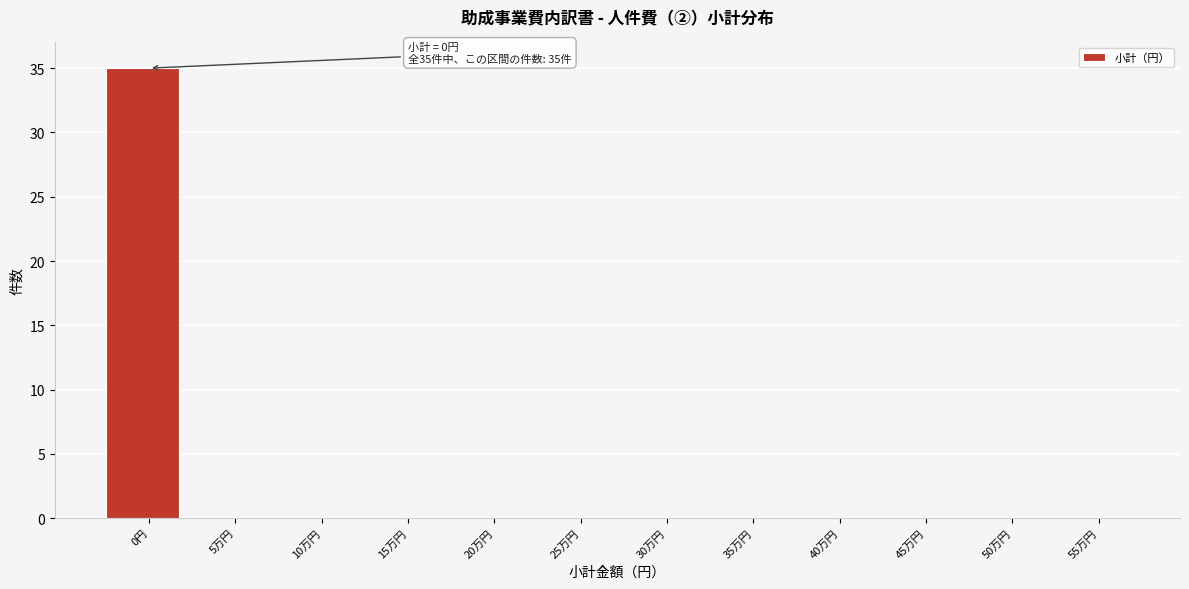

Reading left to right, list all the values displayed in this chart.

0円=35	5万円=0	10万円=0	15万円=0	20万円=0	25万円=0	30万円=0	35万円=0	40万円=0	45万円=0	50万円=0	55万円=0